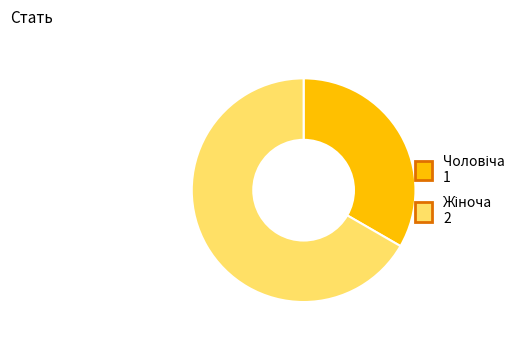

Count the number of slices in the pie.

2